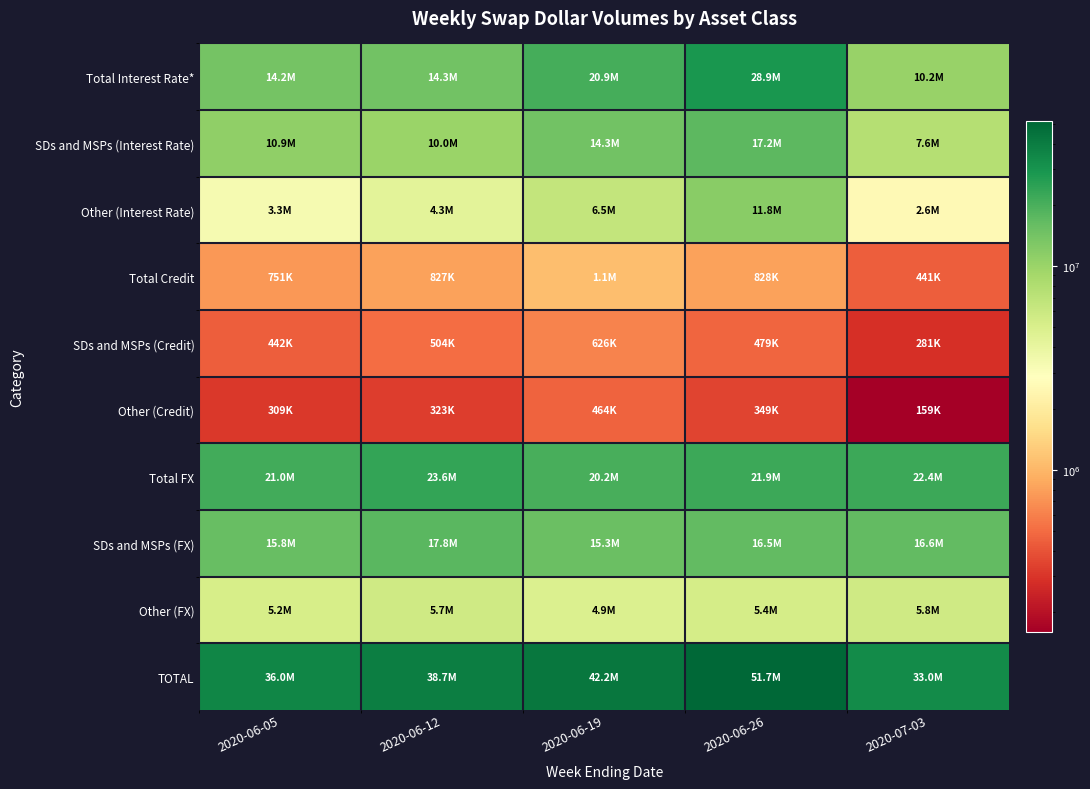

At how many categories does at least one series exceed 13260536?

5